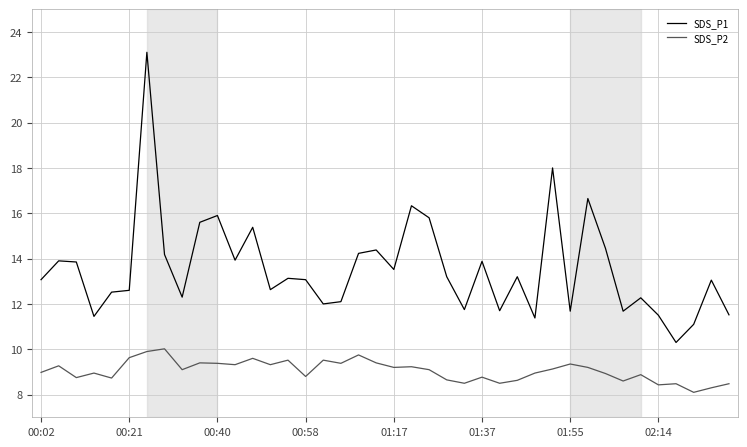

Is this an area chart (filled region under the line)?

No